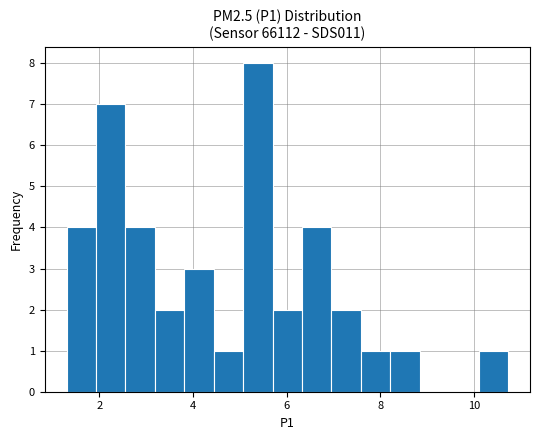

Around what value on the x-axis is the tallest bar? Give the approximate position of its centre, as read against the axis.

5.4